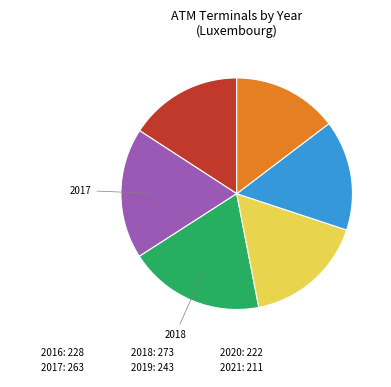

Does 2017 represent more than half of the total?

No